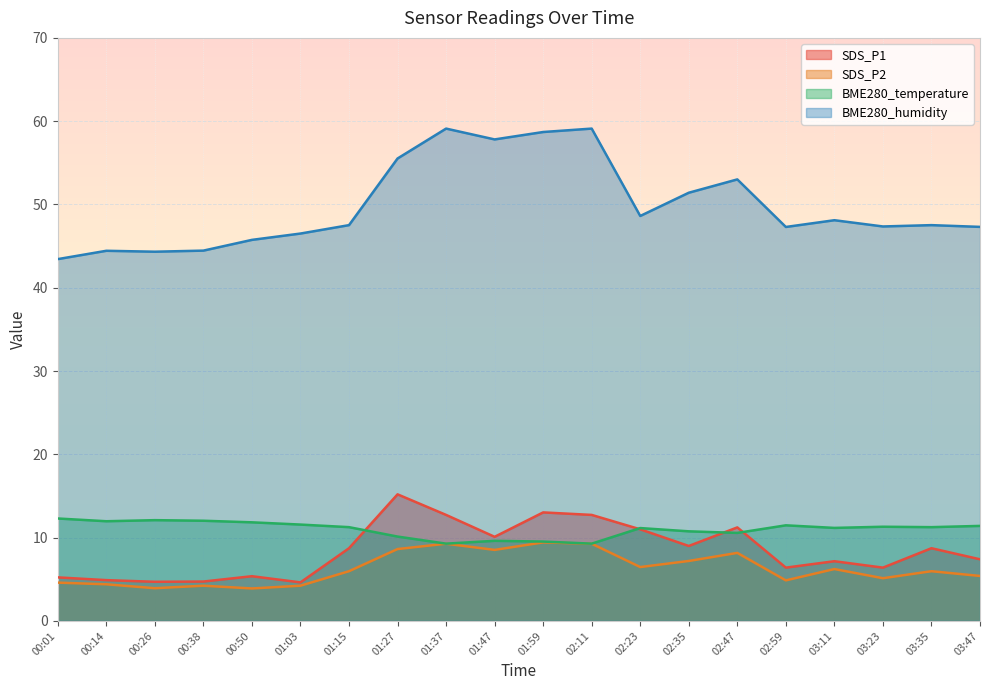

Which category has the highest value in the SDS_P1 series?

01:27